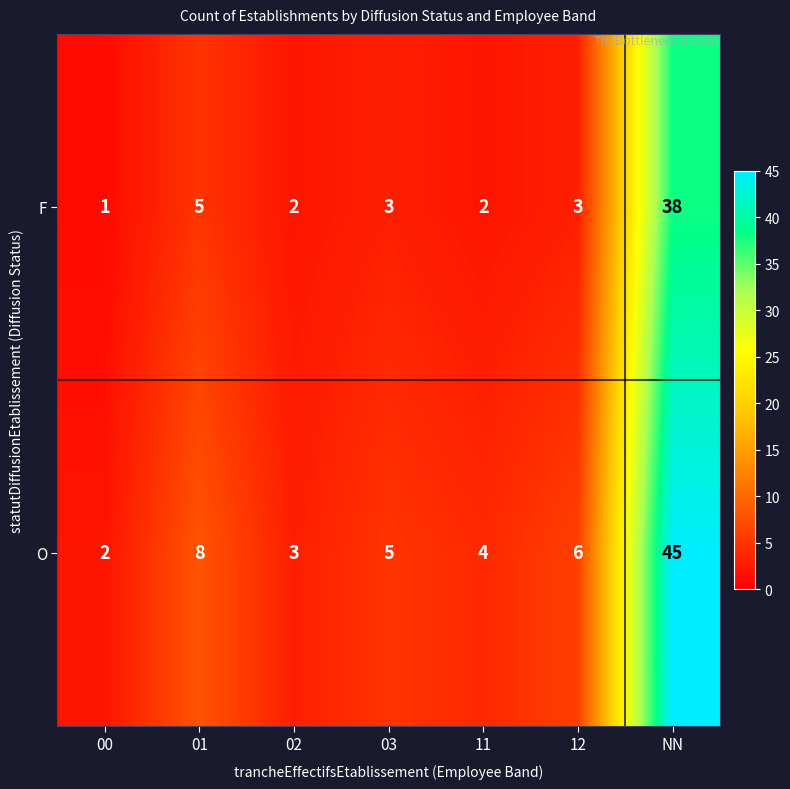

Which series has the widest spread of values?

O